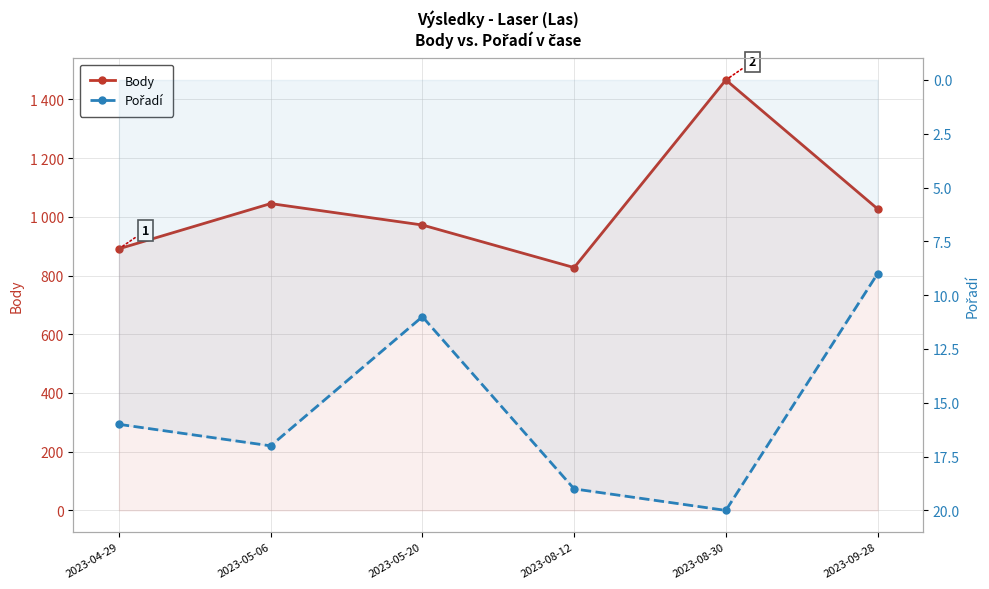

At which category does the chart reach its peak across all series?

2023-08-30